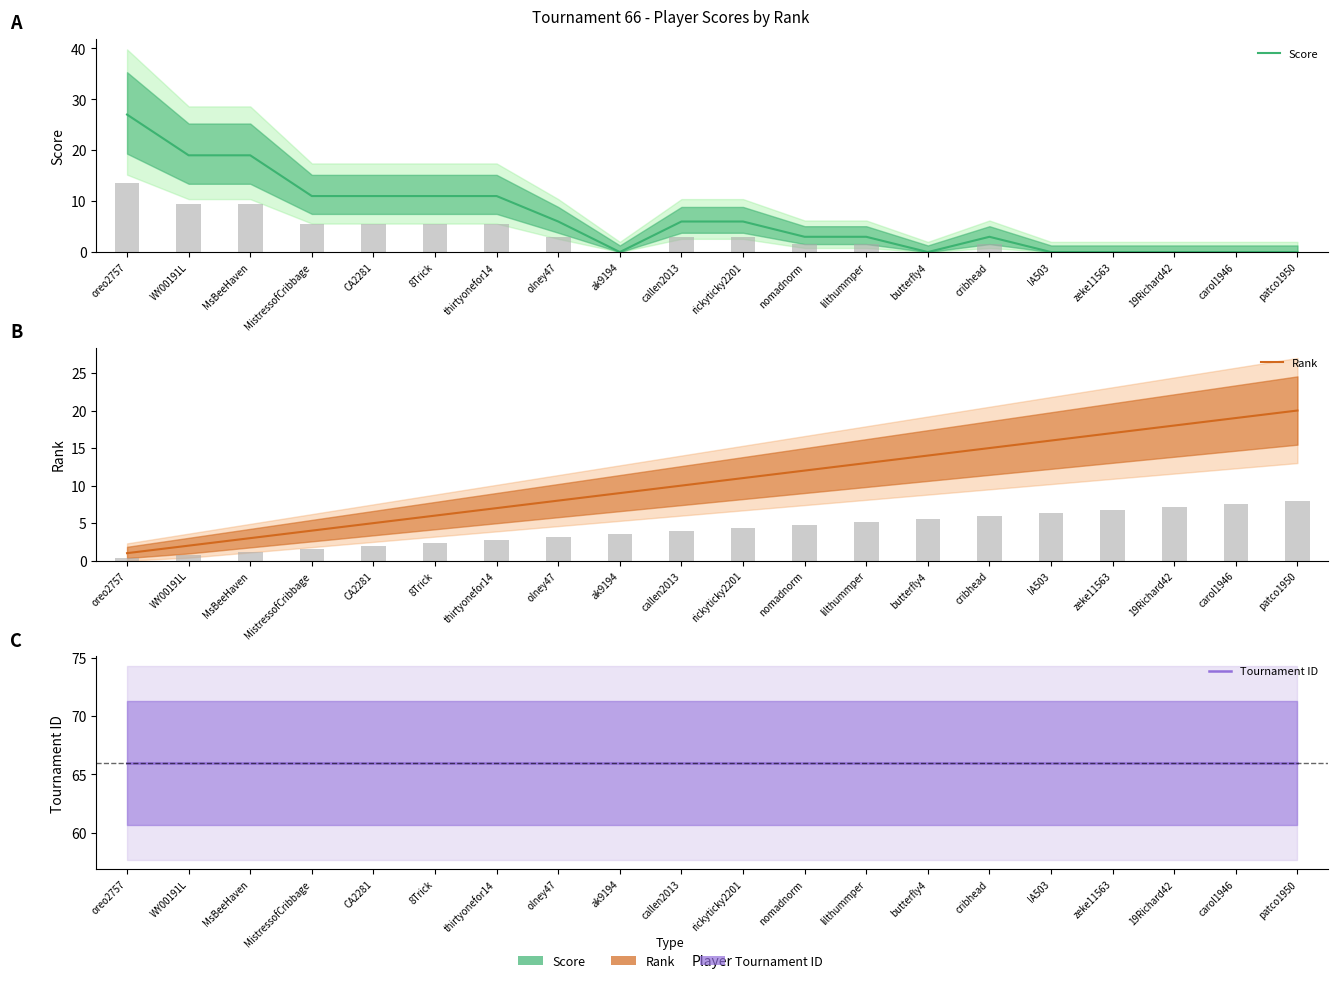

What is the label of the 4th bar from the right?

zeke11563